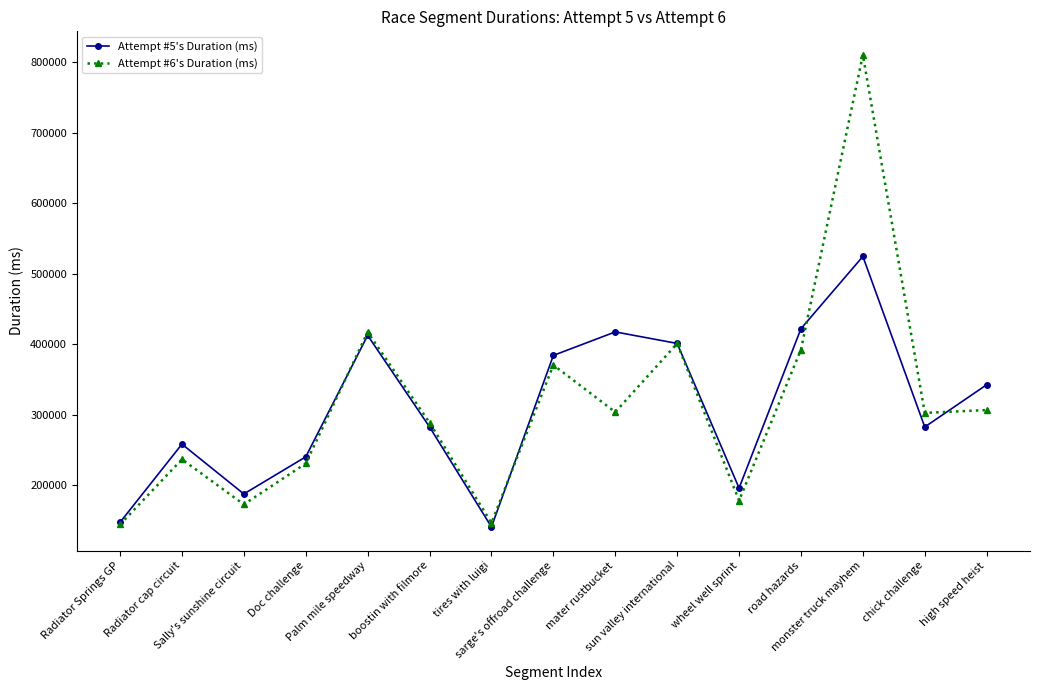

What is the value of the Attempt #5's Duration (ms) point at the 1st from the left?

147739